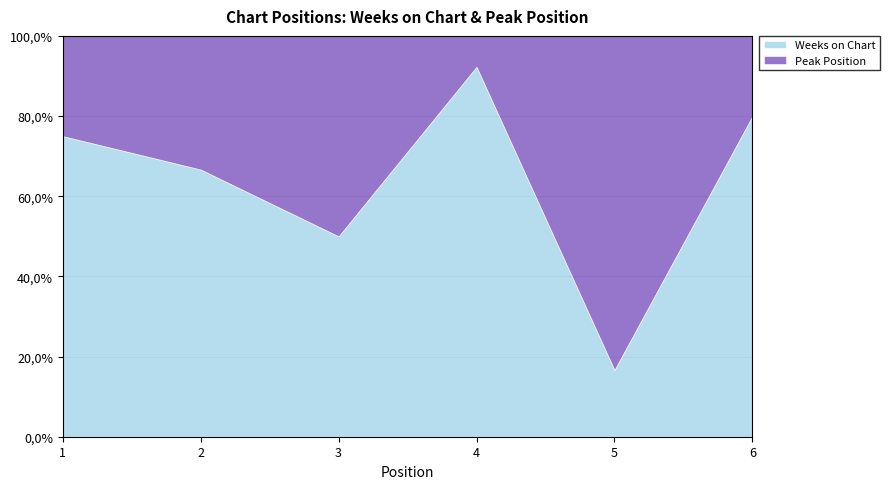

At which label is Peak Position closest to 3?

1